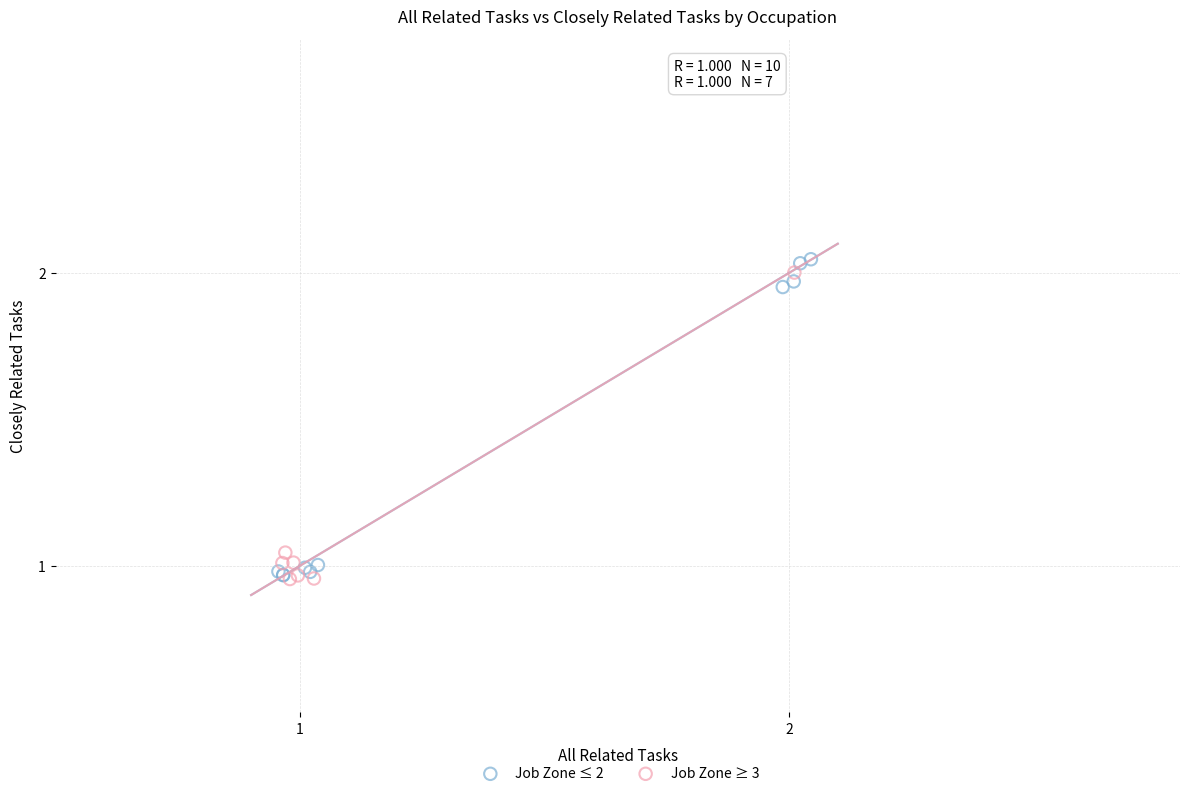

Which series contains the highest Y value?

Job Zone ≤ 2